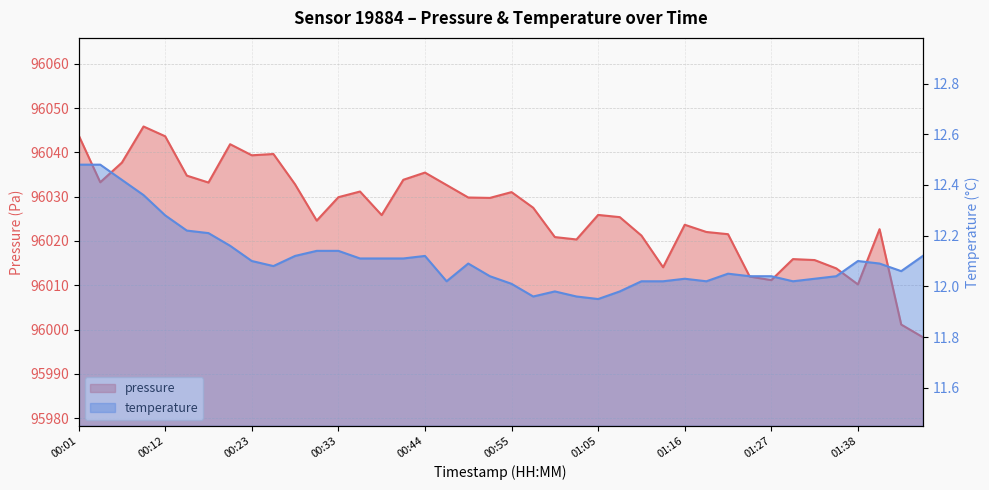

In temperature, how many points are higher than both neighbors (excluding endpoints)?

6